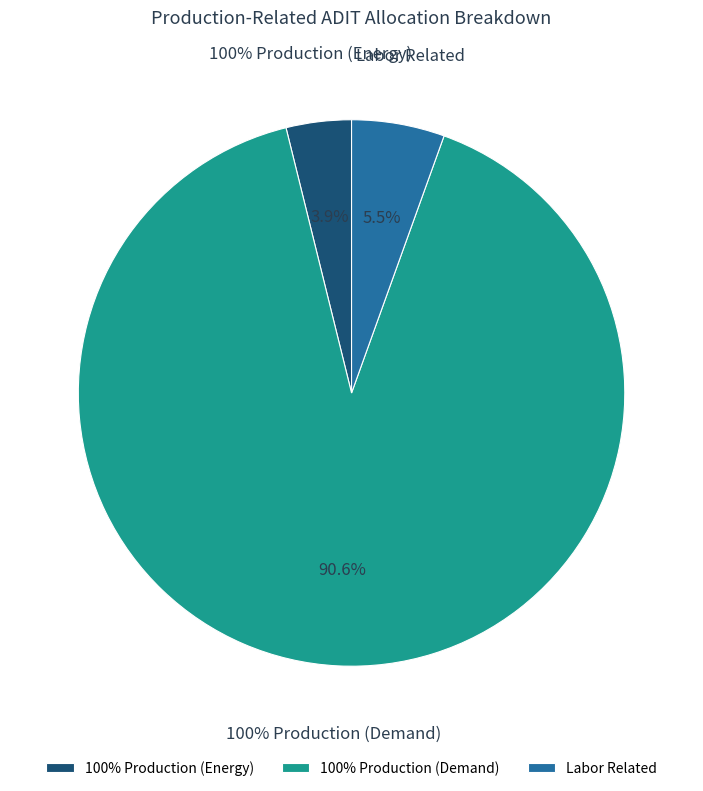

True or false: Labor Related accounts for 5% of the total.

True